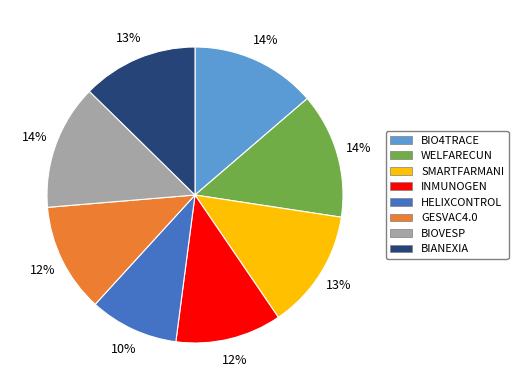

Does any single category account for the majority?

No